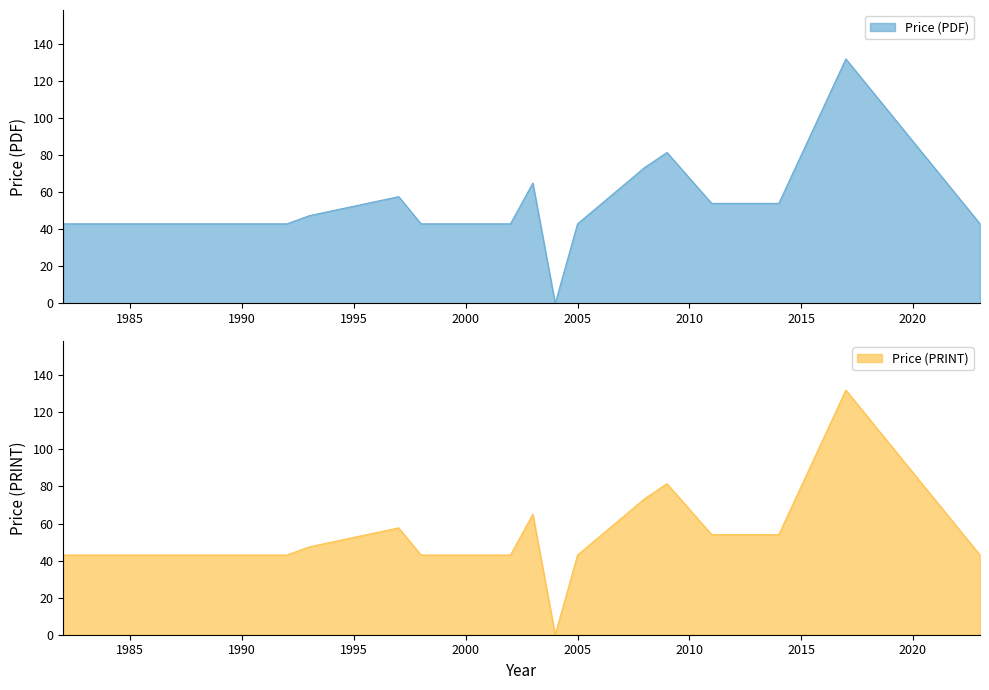

What value does the Price (PRINT) series have at 2014?

54.0